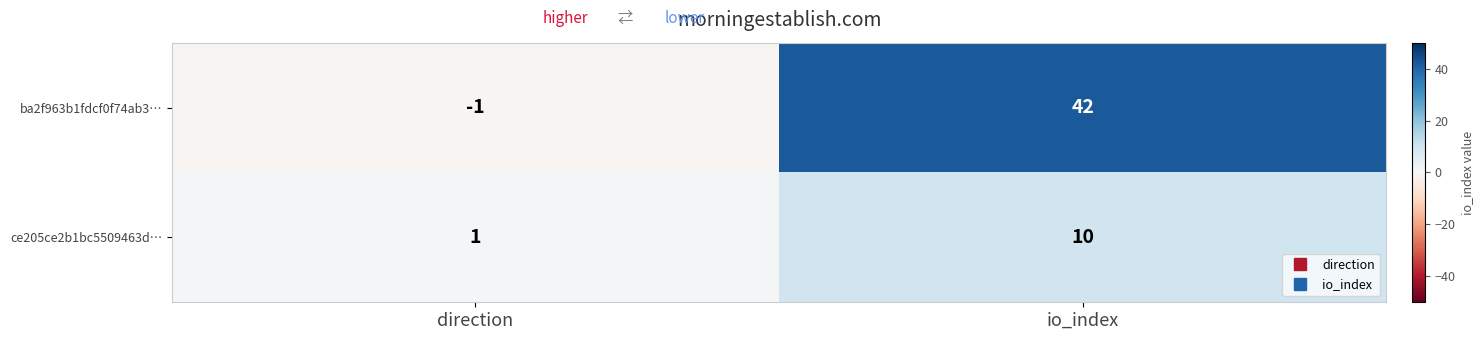

The value of ba2f963b1fdcf0f74ab3… at io_index is 62. True or false?

False